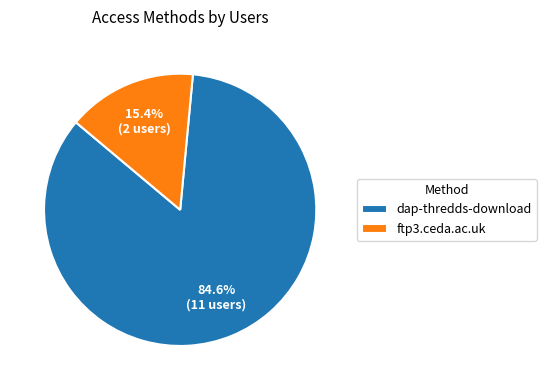

What is the ratio of the value at dap-thredds-download to the value at ftp3.ceda.ac.uk?

5.5